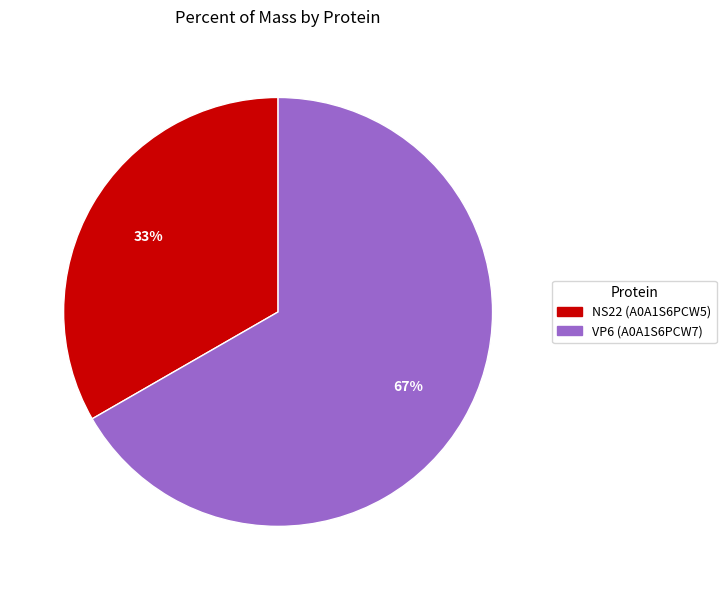

How many slices are in this pie chart?

2